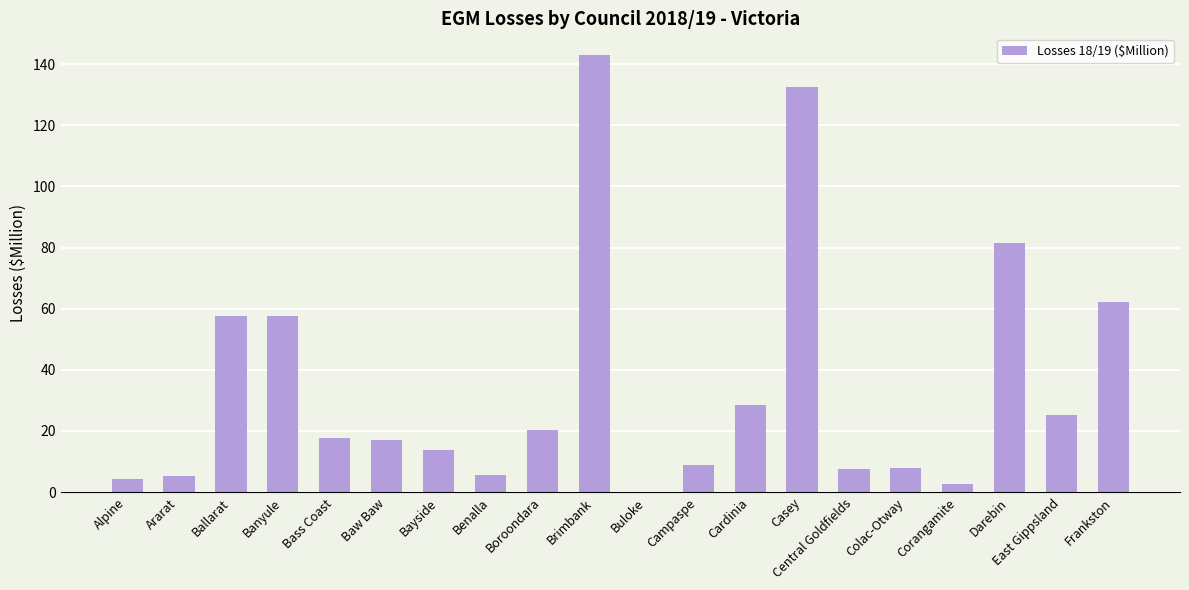

Are the bars grouped side by side (vs. stacked)?

No